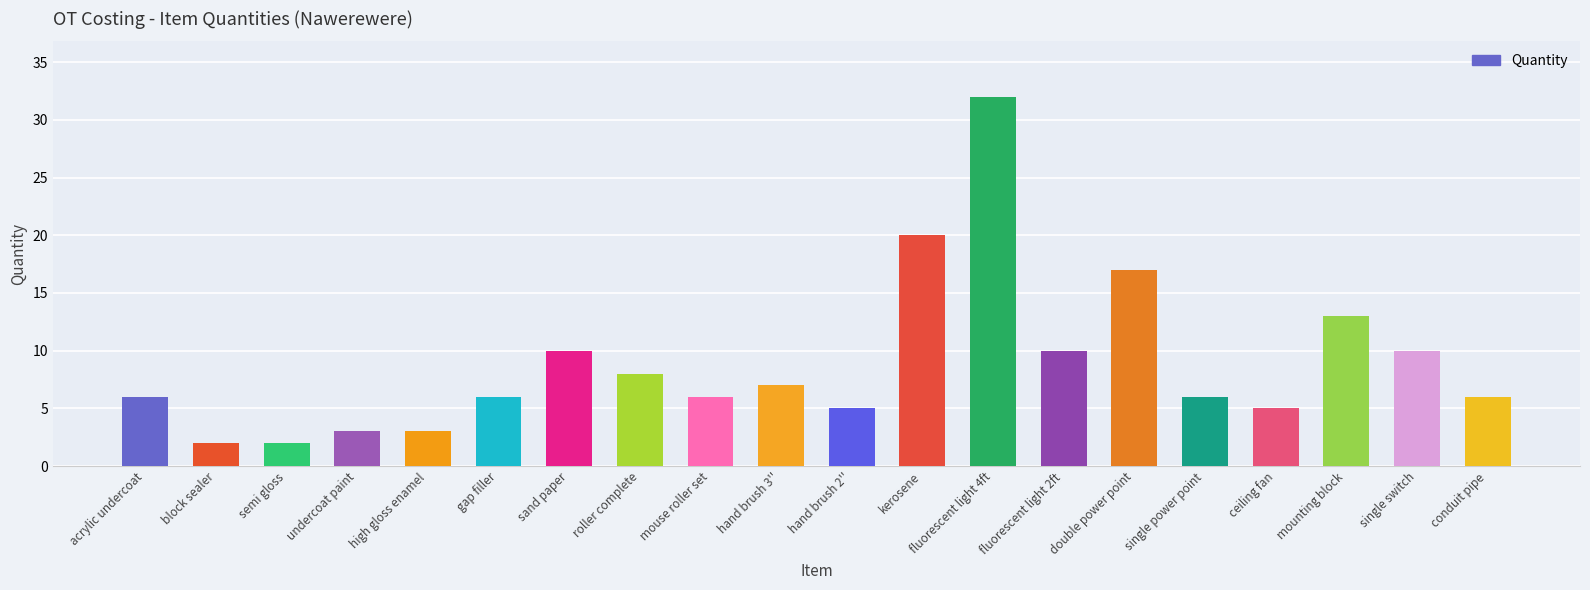

Count the number of categories in the chart.

20